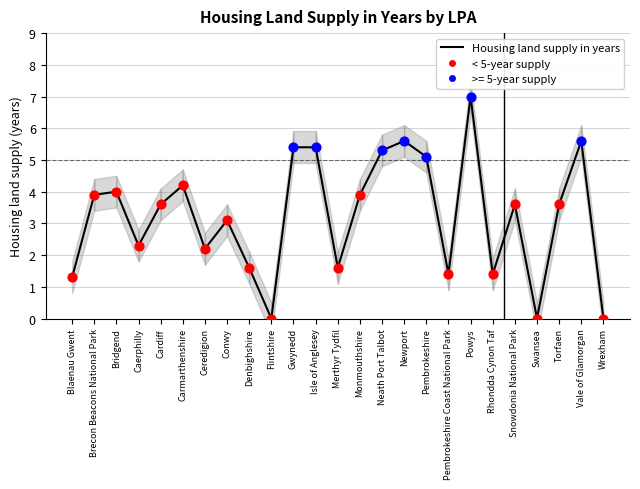

What is the change in value from Gwynedd to Pembrokeshire Coast National Park?

-4.0